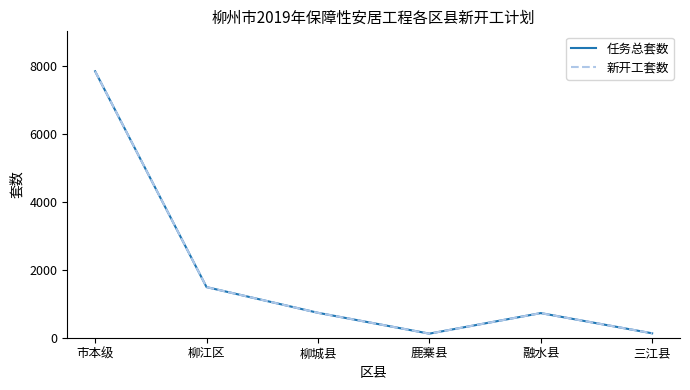

At 市本级, list the series in order from largest to smallest.

任务总套数, 新开工套数